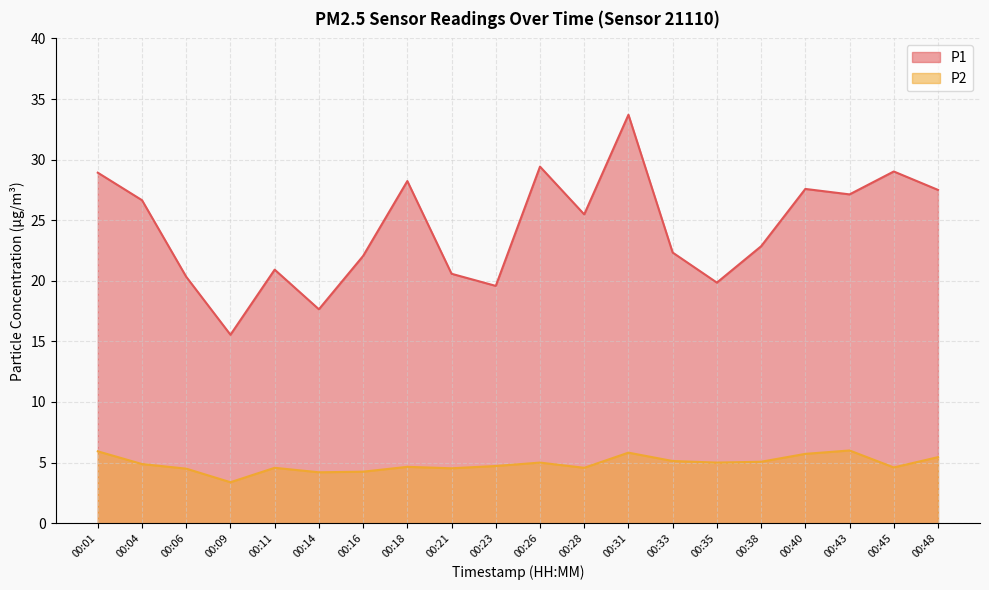

Count the number of data series in this chart.

2